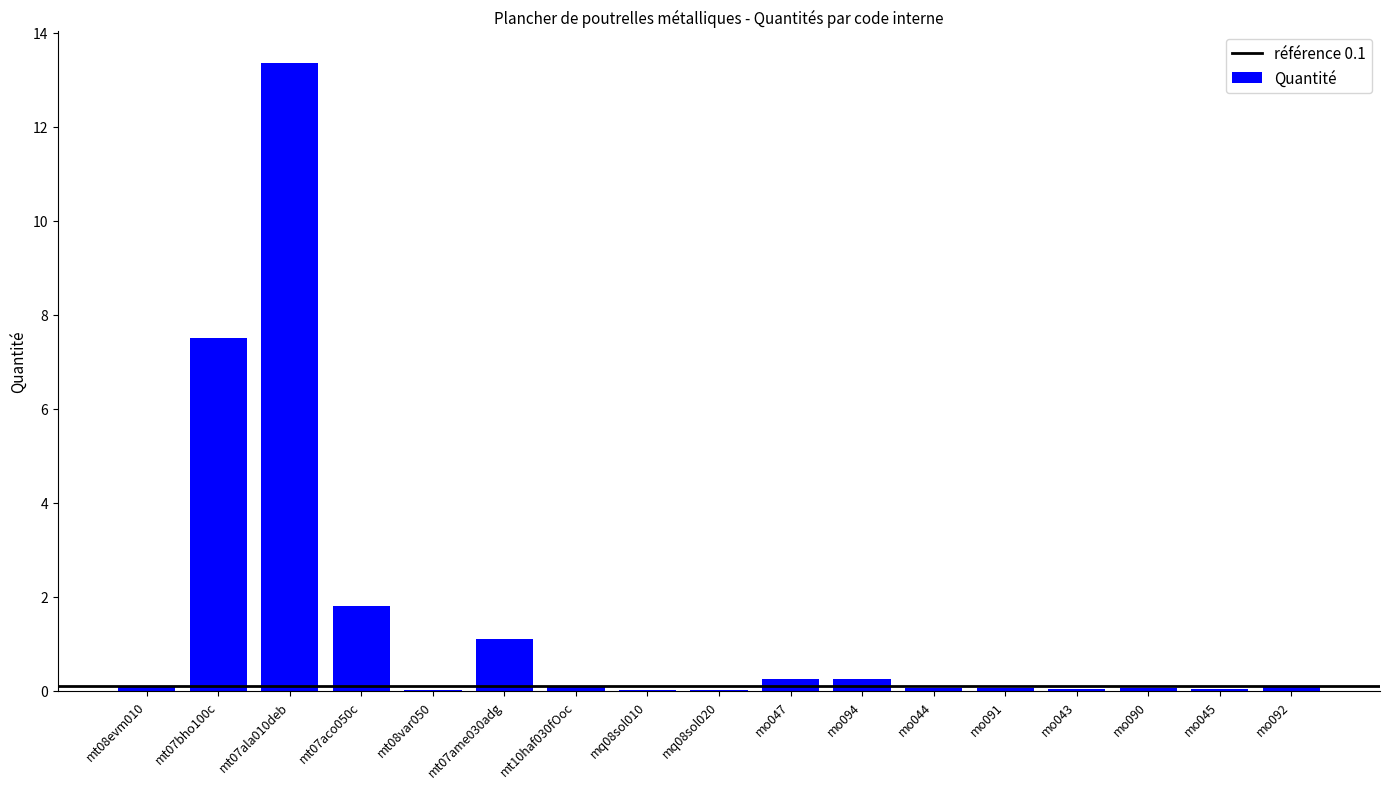

Where is the data nearest to the value 6?

mt07bho100c